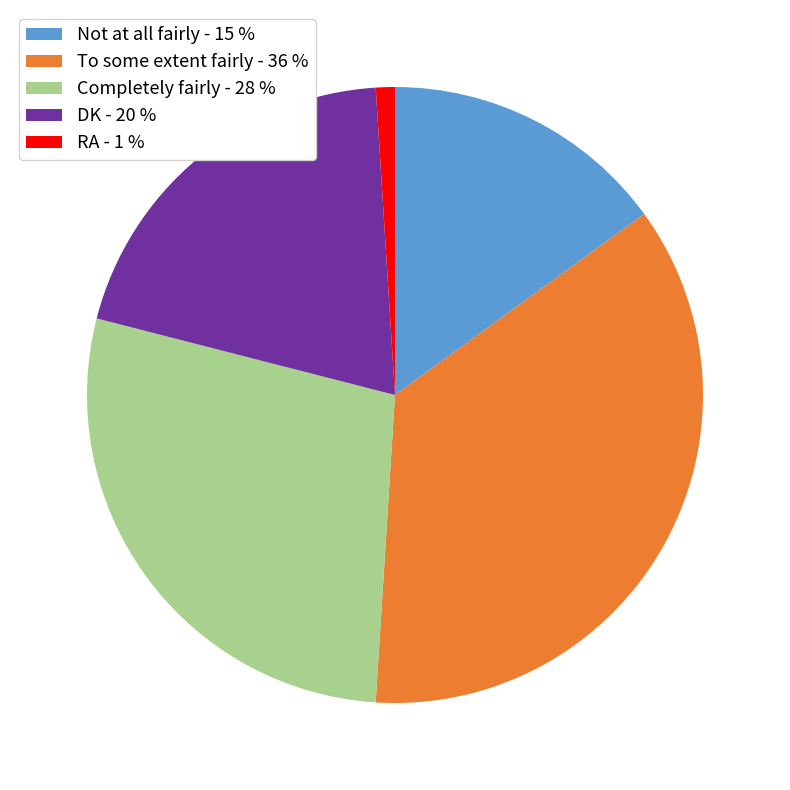

Which category has the biggest portion of the pie?

To some extent fairly